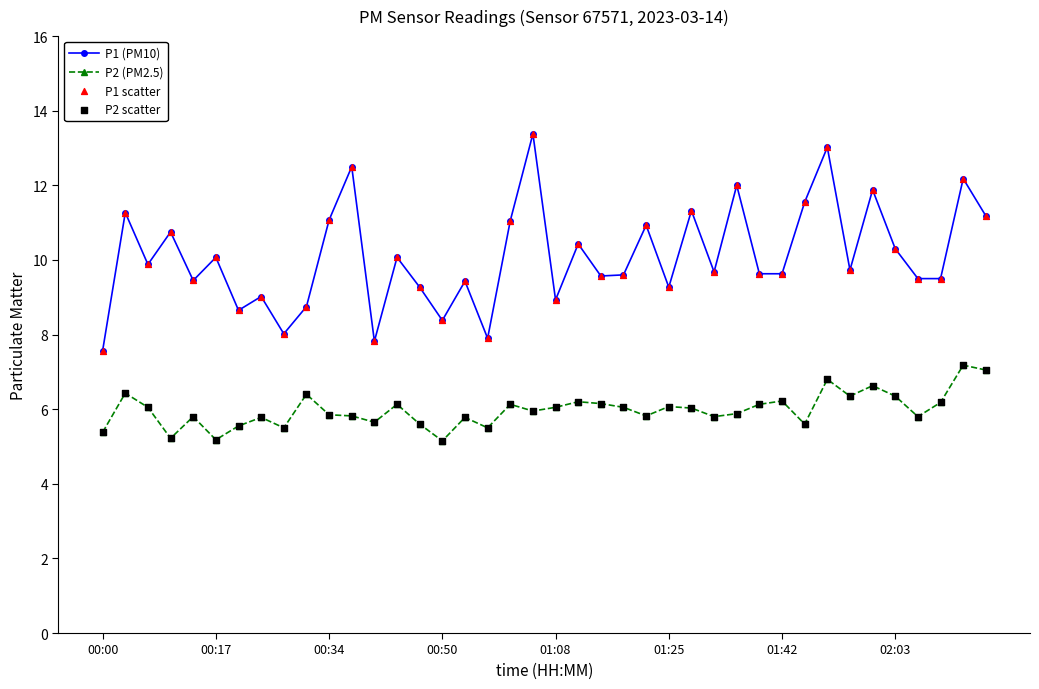

Which series has the largest total across all categories?

P1 (PM10)